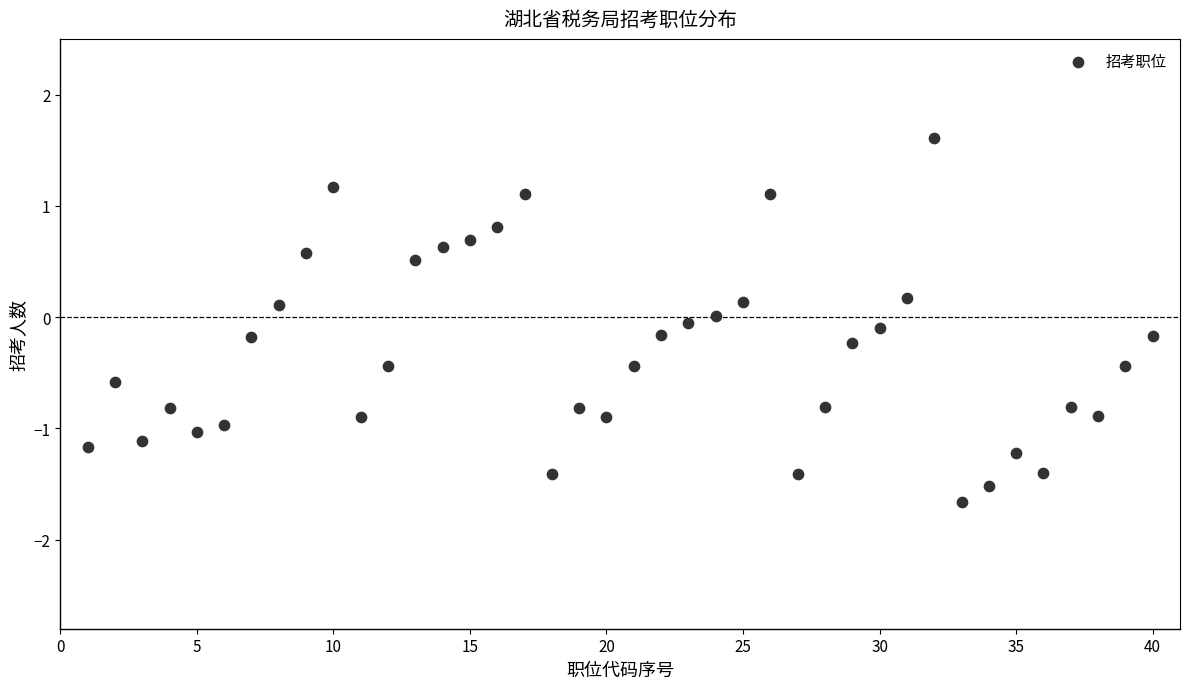

What is the range of X values (max minus min)?

39.0